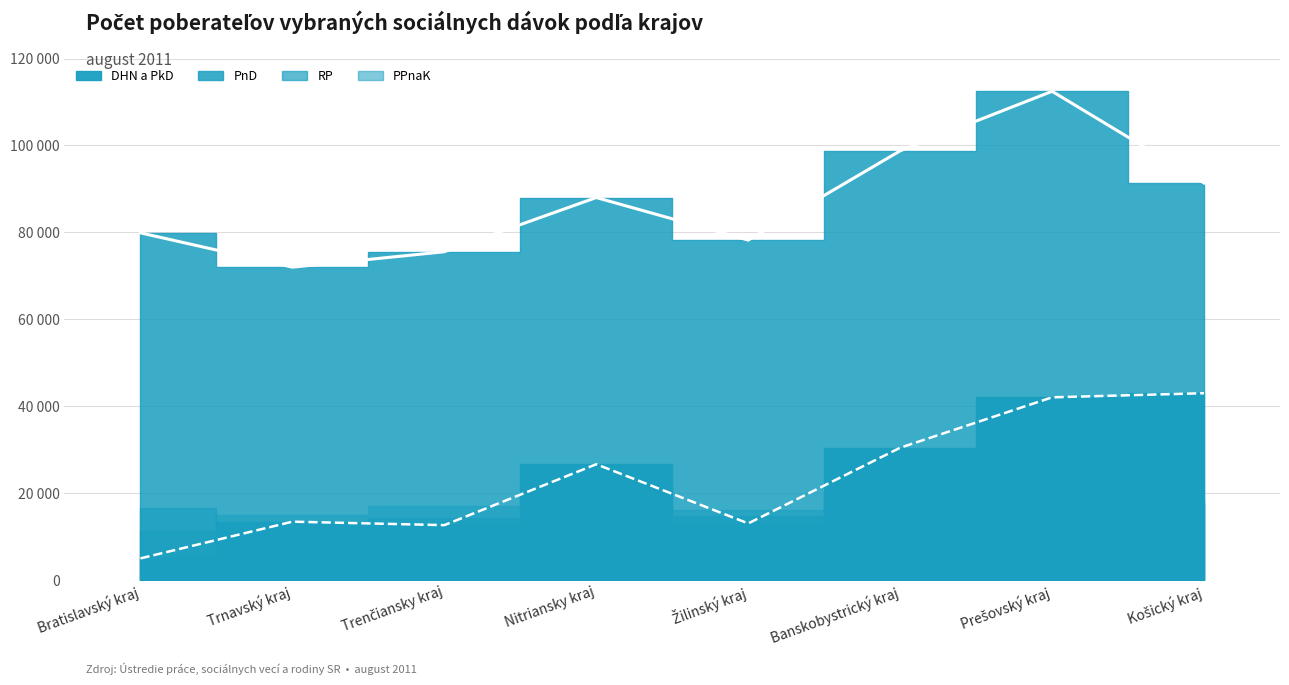

At which category is the sum across all series the highest?

Prešovský kraj